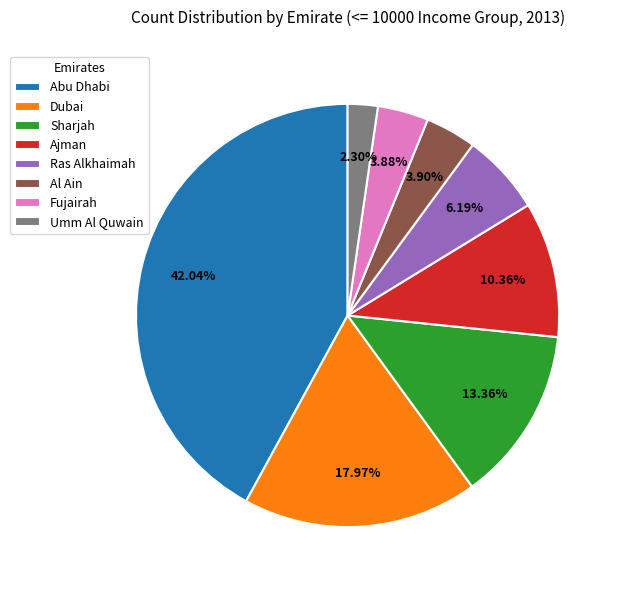

Combined, what portion of the pie is Abu Dhabi and Al Ain?

45.9%